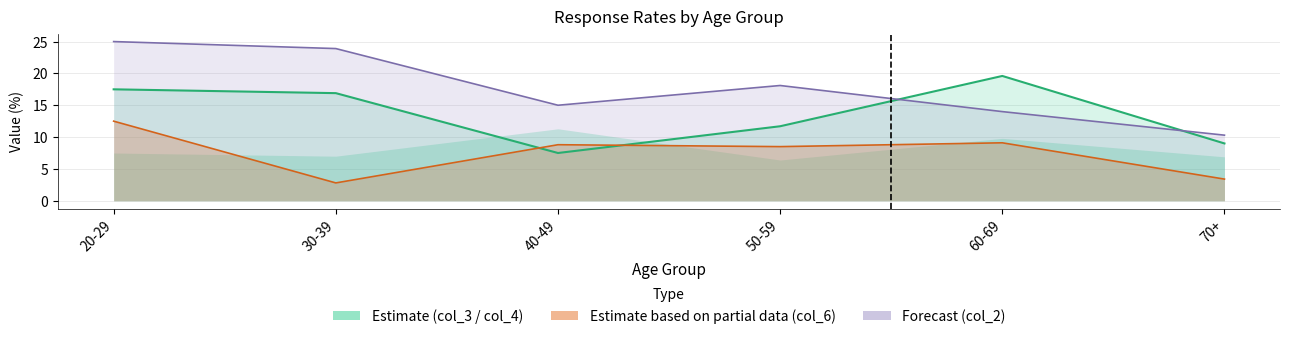

The col_6 line series shows 8.5 at 50-59. True or false?

True